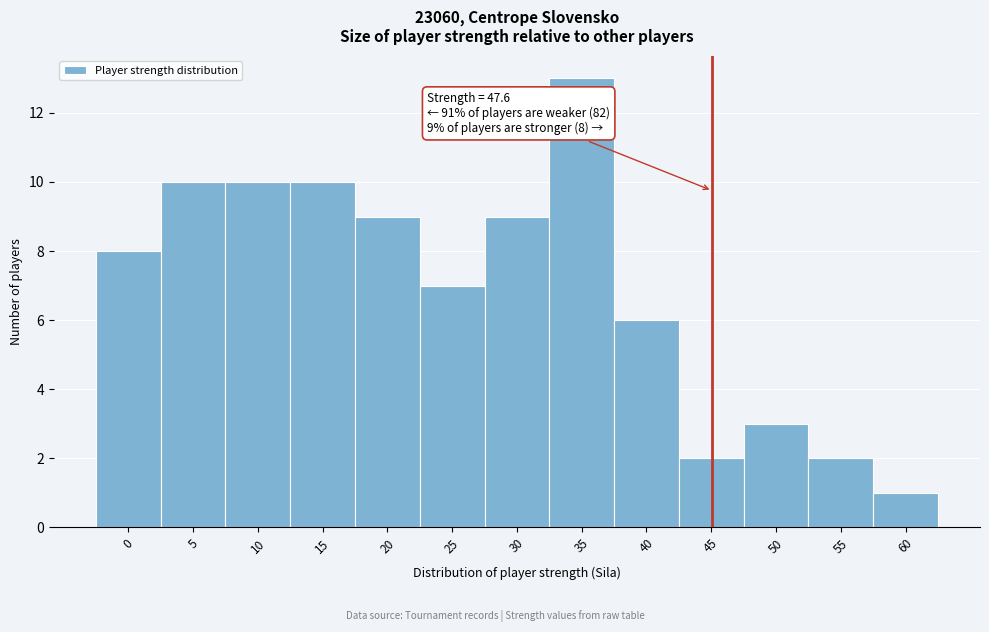

Reading right to left, list all the values displayed in this chart.

1	2	3	2	6	13	9	7	9	10	10	10	8